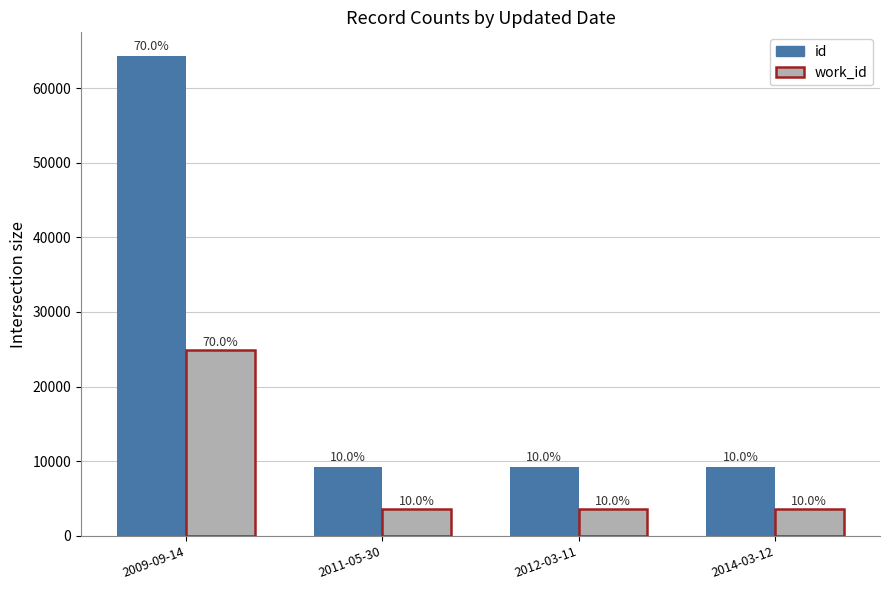

How many groups of bars are there?

4